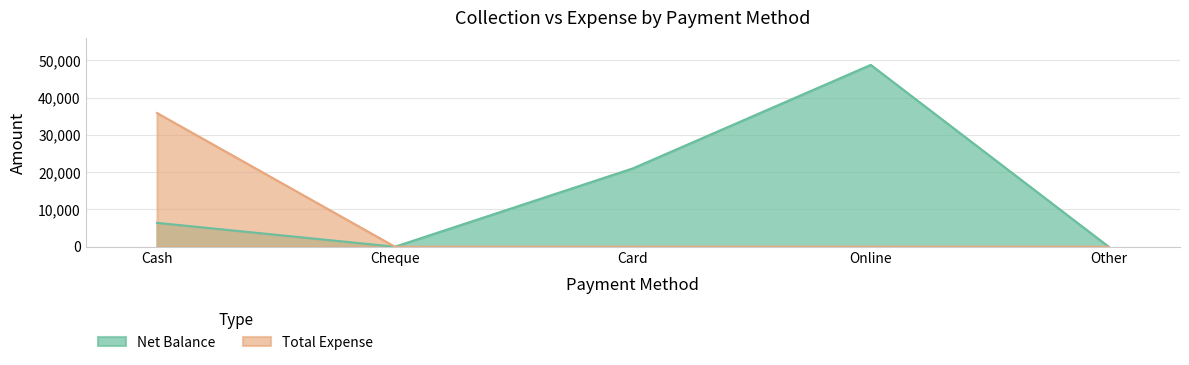

Rank the series at Card from lowest to highest value.

Total Expense, Net Balance